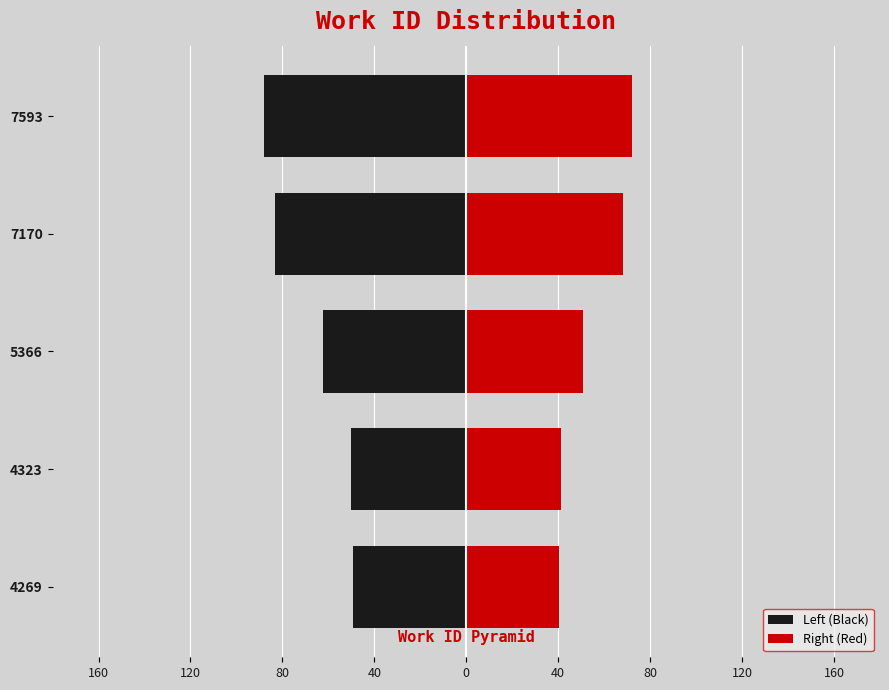

Which series has the largest range (max minus min)?

Left (Black)